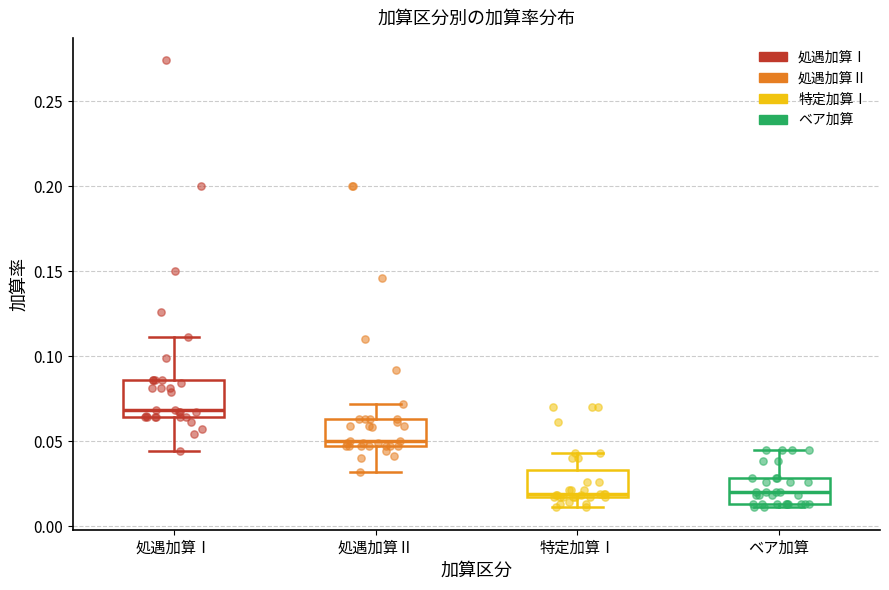

Reading left to right, transcribe this box plot: for each box, give where its median line is, the range the box spans, and where its two whiskers end, as read against the y-axis. The values are not printed on the chart, so give them approximately, as read against the axis.

処遇加算Ⅰ: median 0.070, box 0.065 to 0.085, whiskers 0.045 to 0.110
処遇加算Ⅱ: median 0.050, box 0.045 to 0.065, whiskers 0.030 to 0.070
特定加算Ⅰ: median 0.020, box 0.015 to 0.035, whiskers 0.010 to 0.045
ベア加算: median 0.020, box 0.015 to 0.030, whiskers 0.010 to 0.045